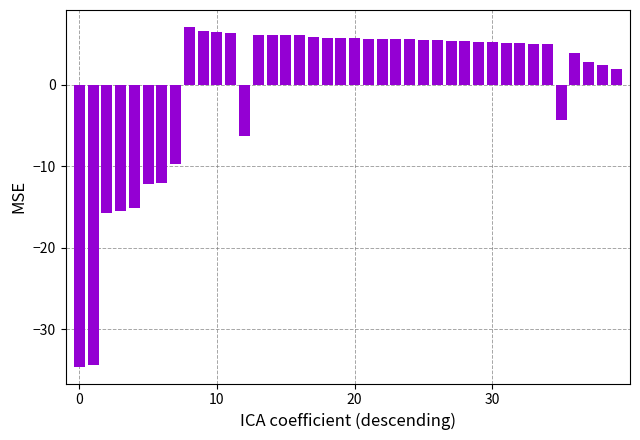

What is the value of the 3rd bar from the left?

-15.7